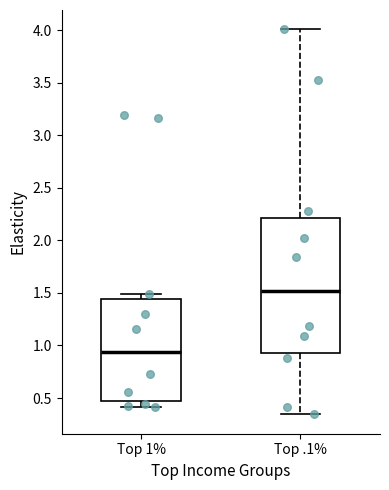

Reading left to right, read every box against the y-axis: the position of its median line, the range the box covers, and the ends of its whiskers. The values are not printed on the chart, so give them approximately, as read against the axis.

Top 1%: median 0.95, box 0.45 to 1.45, whiskers 0.40 to 1.50
Top .1%: median 1.50, box 0.95 to 2.20, whiskers 0.35 to 4.00